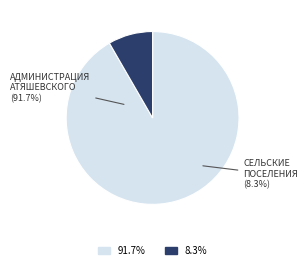

To the nearest percent, what percentage of the pie is Сельские (городские) поселения Атяшевского района?

8%